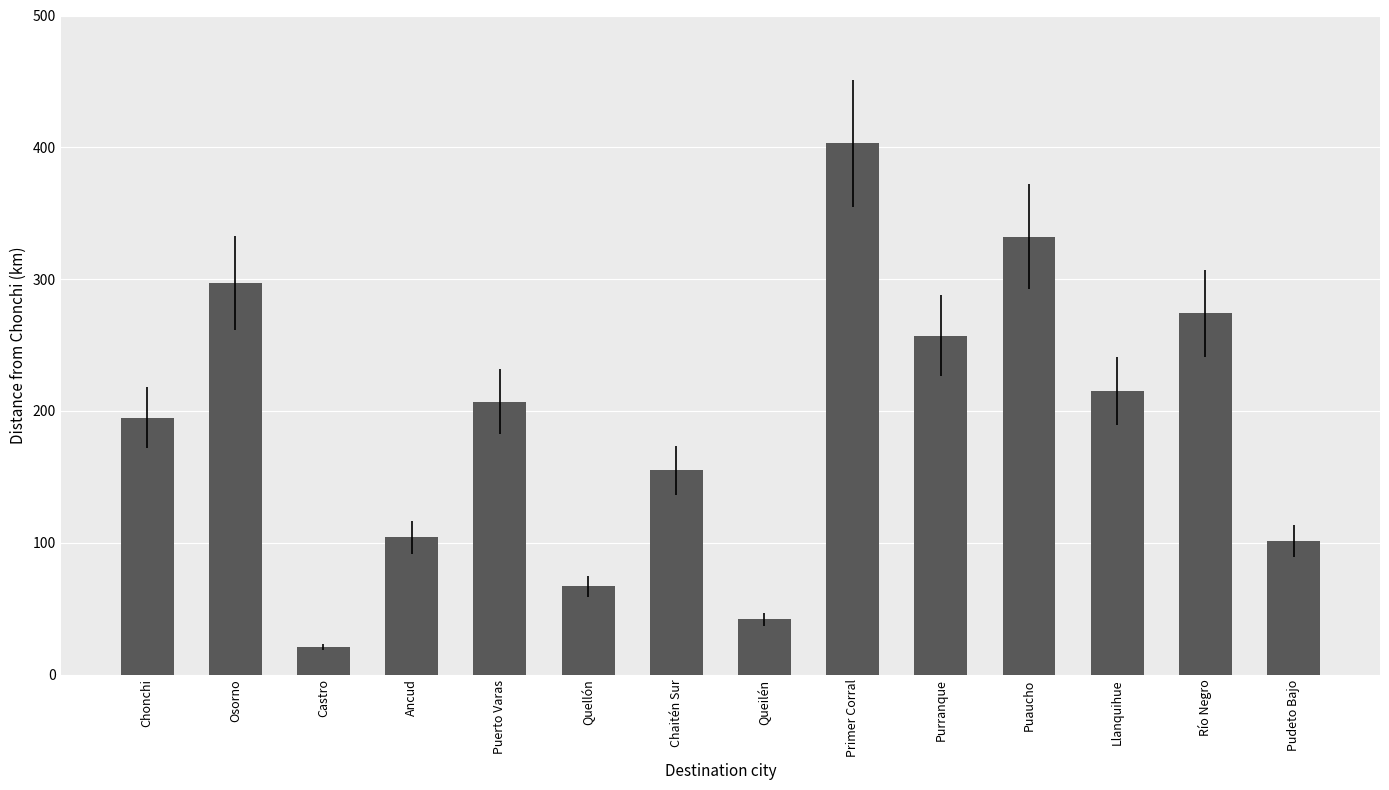

What value does the data have at Ancud?

104